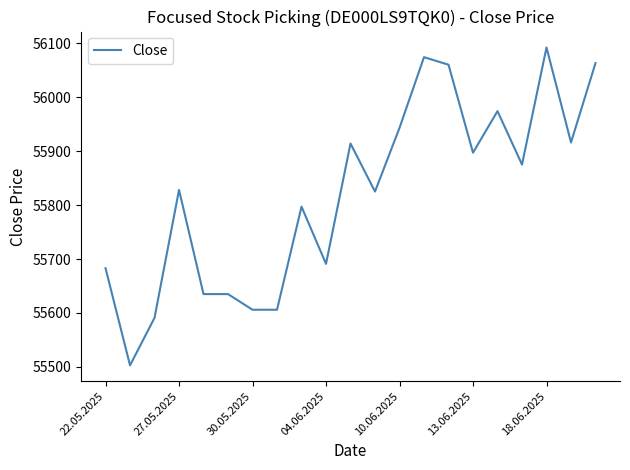

What is the maximum value shown in the chart?

56092